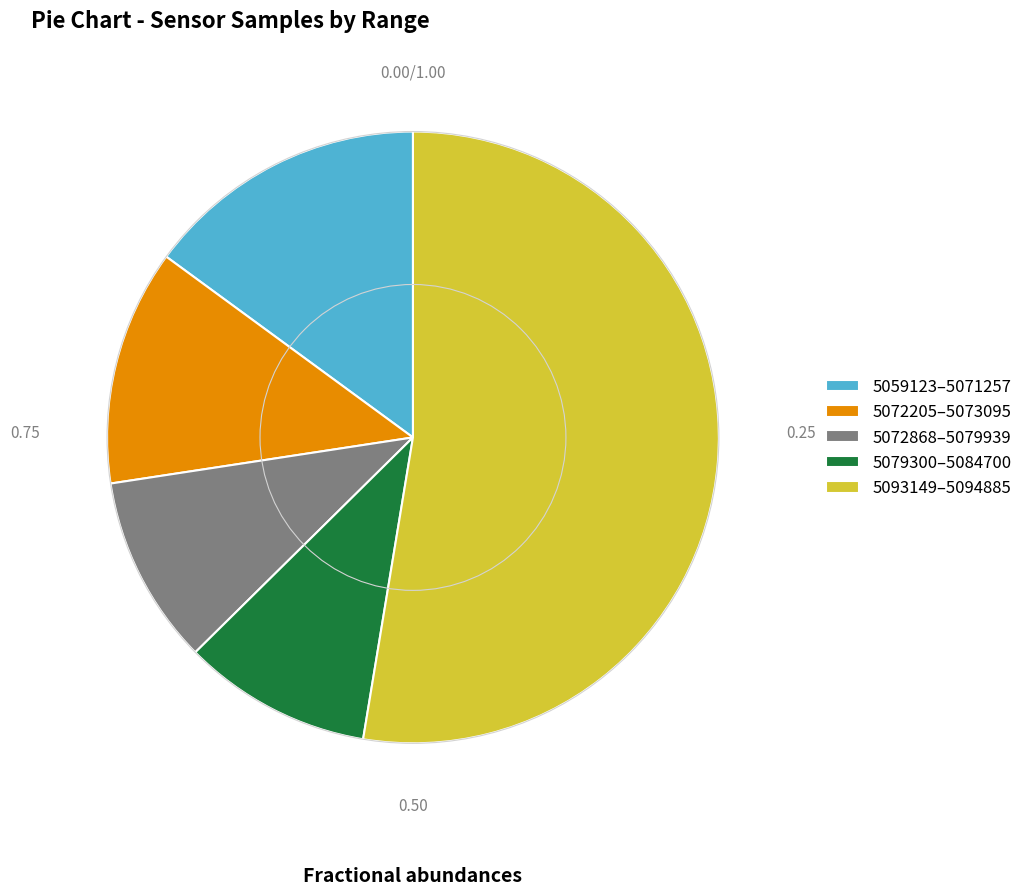

Does any single category account for the majority?

Yes